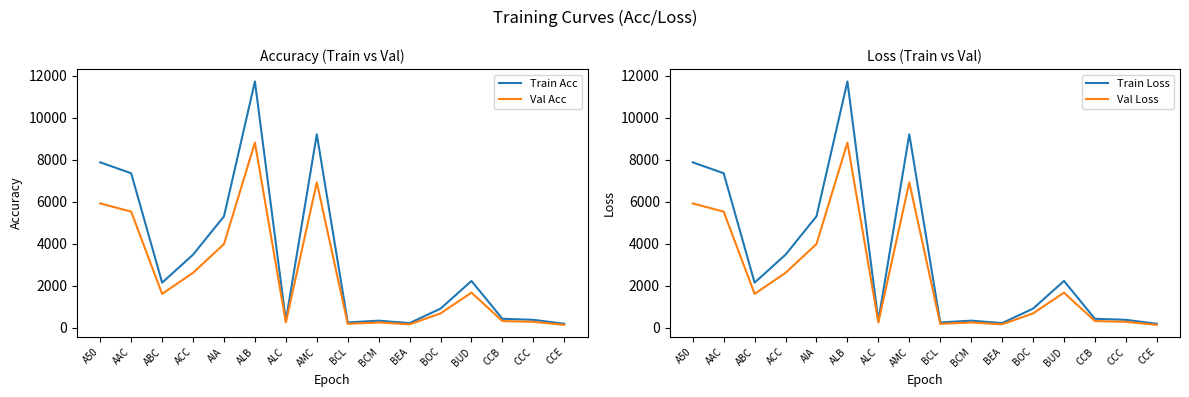

True or false: Train Acc and Val Loss cross at least once.

False